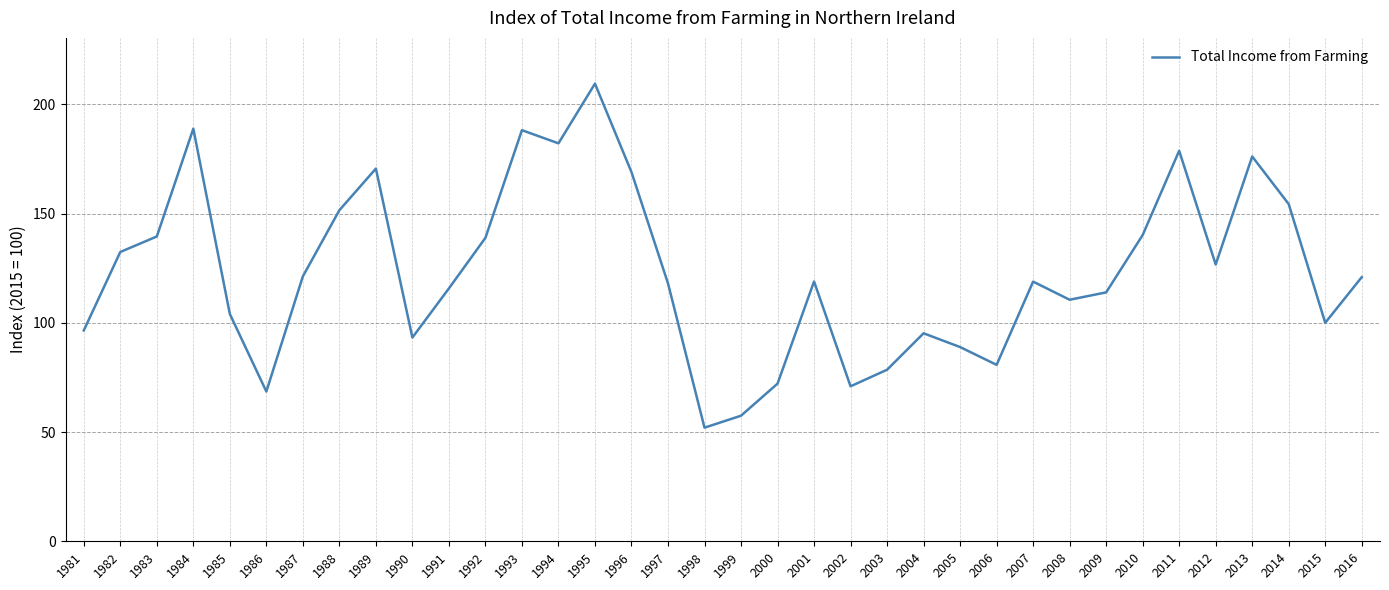

Read the value at 1984.

188.8